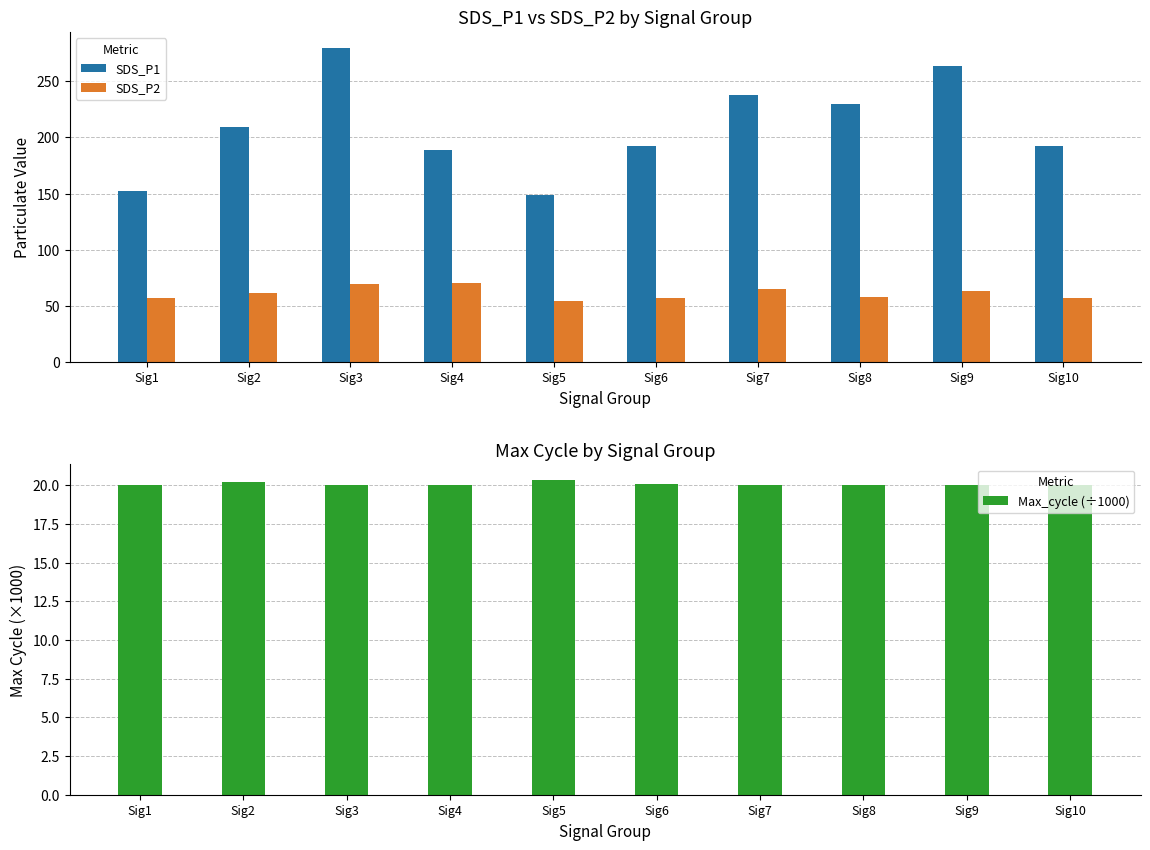

What is the value of the Max_cycle (÷1000) bar at the 10th from the left?

20.0